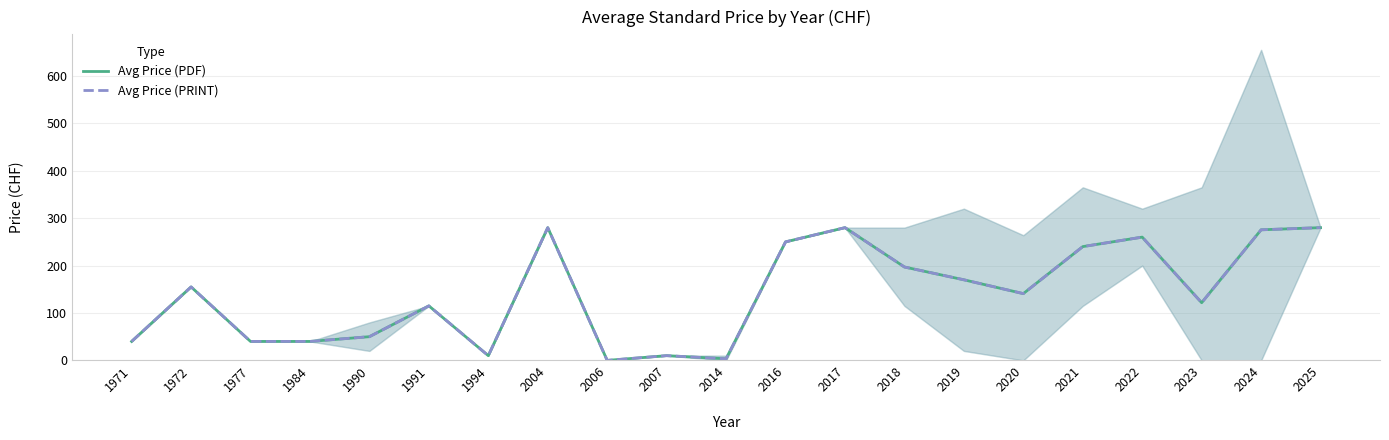

True or false: Avg Price (PDF) and Avg Price (PRINT) intersect in this chart.

False